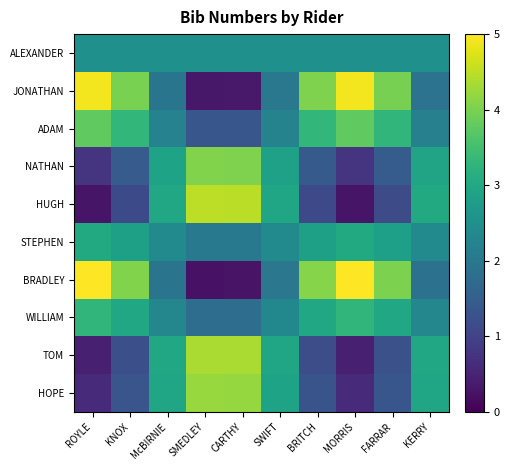

Reading right to left, transcribe all the data shown in this chart.

ALEXANDER: KERRY=2.5	FARRAR=2.5	MORRIS=2.5	BRITCH=2.5	SWIFT=2.5	CARTHY=2.5	SMEDLEY=2.5	McBIRNIE=2.5	KNOX=2.5	ROYLE=2.5
JONATHAN: KERRY=1.9	FARRAR=4.0	MORRIS=4.9	BRITCH=4.0	SWIFT=2.0	CARTHY=0.3	SMEDLEY=0.3	McBIRNIE=2.0	KNOX=4.0	ROYLE=4.9
ADAM: KERRY=2.2	FARRAR=3.3	MORRIS=3.8	BRITCH=3.3	SWIFT=2.2	CARTHY=1.3	SMEDLEY=1.3	McBIRNIE=2.2	KNOX=3.3	ROYLE=3.8
NATHAN: KERRY=2.9	FARRAR=1.5	MORRIS=0.8	BRITCH=1.4	SWIFT=2.9	CARTHY=4.0	SMEDLEY=4.1	McBIRNIE=2.9	KNOX=1.4	ROYLE=0.8
HUGH: KERRY=3.0	FARRAR=1.2	MORRIS=0.3	BRITCH=1.1	SWIFT=3.0	CARTHY=4.5	SMEDLEY=4.5	McBIRNIE=3.0	KNOX=1.1	ROYLE=0.3
STEPHEN: KERRY=2.4	FARRAR=2.8	MORRIS=3.0	BRITCH=2.8	SWIFT=2.4	CARTHY=2.0	SMEDLEY=2.0	McBIRNIE=2.4	KNOX=2.8	ROYLE=3.0
BRADLEY: KERRY=1.9	FARRAR=4.0	MORRIS=5.0	BRITCH=4.1	SWIFT=2.0	CARTHY=0.3	SMEDLEY=0.2	McBIRNIE=1.9	KNOX=4.1	ROYLE=5.0
WILLIAM: KERRY=2.3	FARRAR=3.0	MORRIS=3.3	BRITCH=3.0	SWIFT=2.3	CARTHY=1.8	SMEDLEY=1.8	McBIRNIE=2.3	KNOX=3.0	ROYLE=3.3
TOM: KERRY=3.0	FARRAR=1.2	MORRIS=0.4	BRITCH=1.2	SWIFT=2.9	CARTHY=4.4	SMEDLEY=4.4	McBIRNIE=3.0	KNOX=1.2	ROYLE=0.4
HOPE: KERRY=3.0	FARRAR=1.3	MORRIS=0.6	BRITCH=1.3	SWIFT=2.9	CARTHY=4.2	SMEDLEY=4.2	McBIRNIE=2.9	KNOX=1.3	ROYLE=0.6